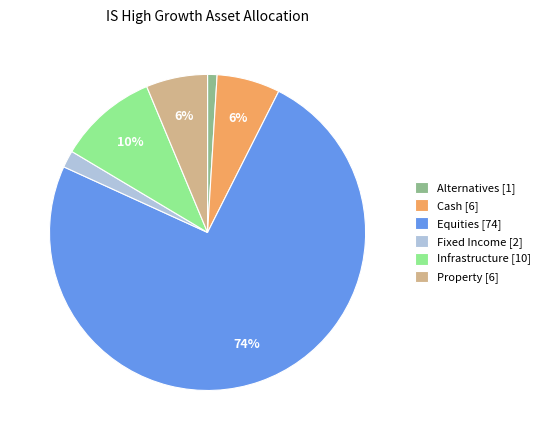

Do Infrastructure and Property together represent more than half of the pie?

No